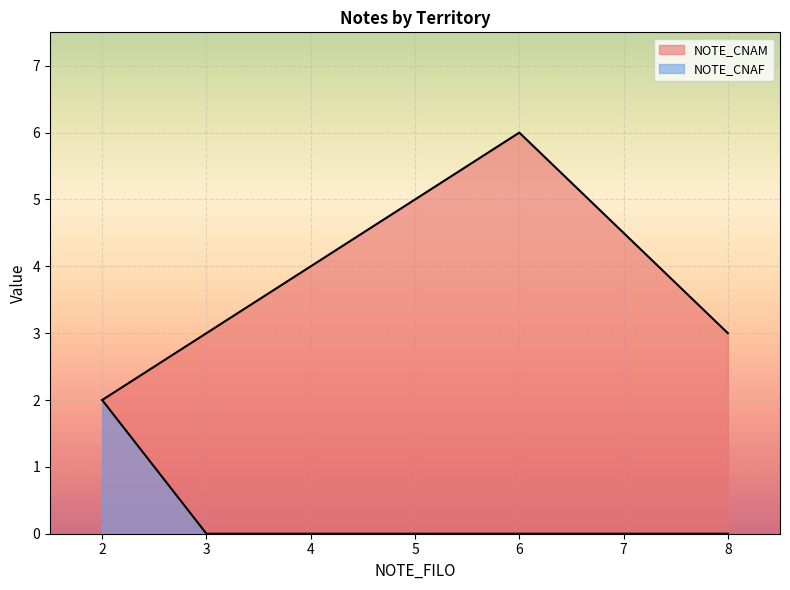

Between 2 and 3, which series saw the biggest shift?

NOTE_CNAF